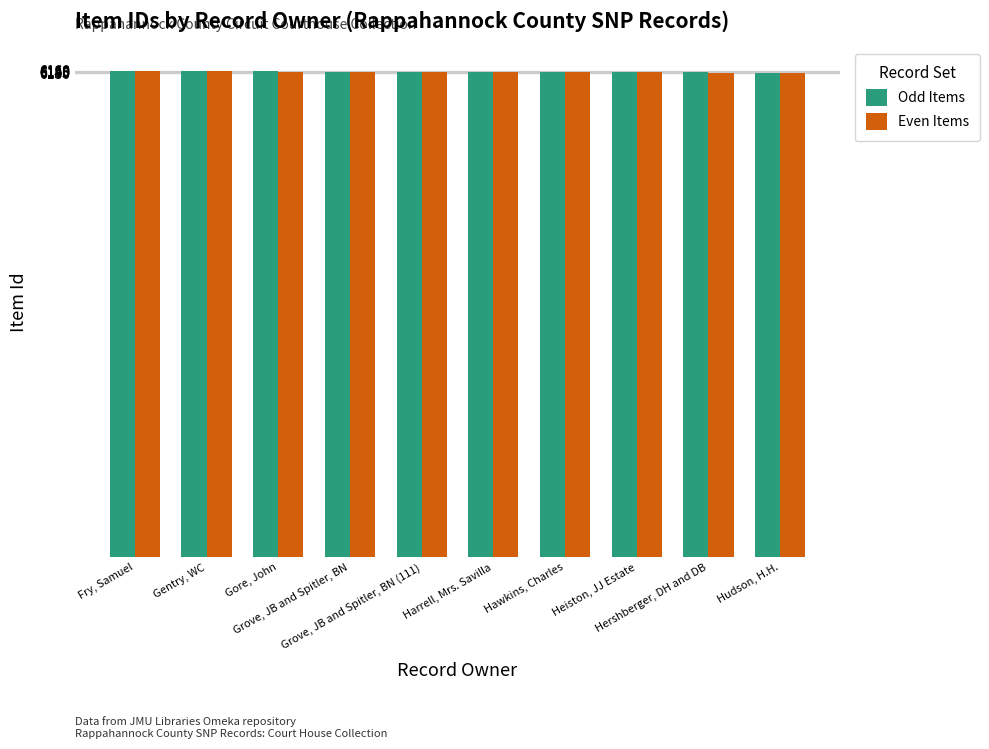

What is the sum of all Even Items values?

61470